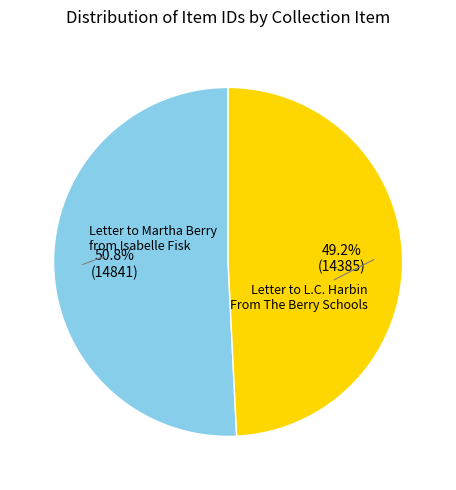

To the nearest percent, what is the difference between the largest and smallest slice percentages?

2%